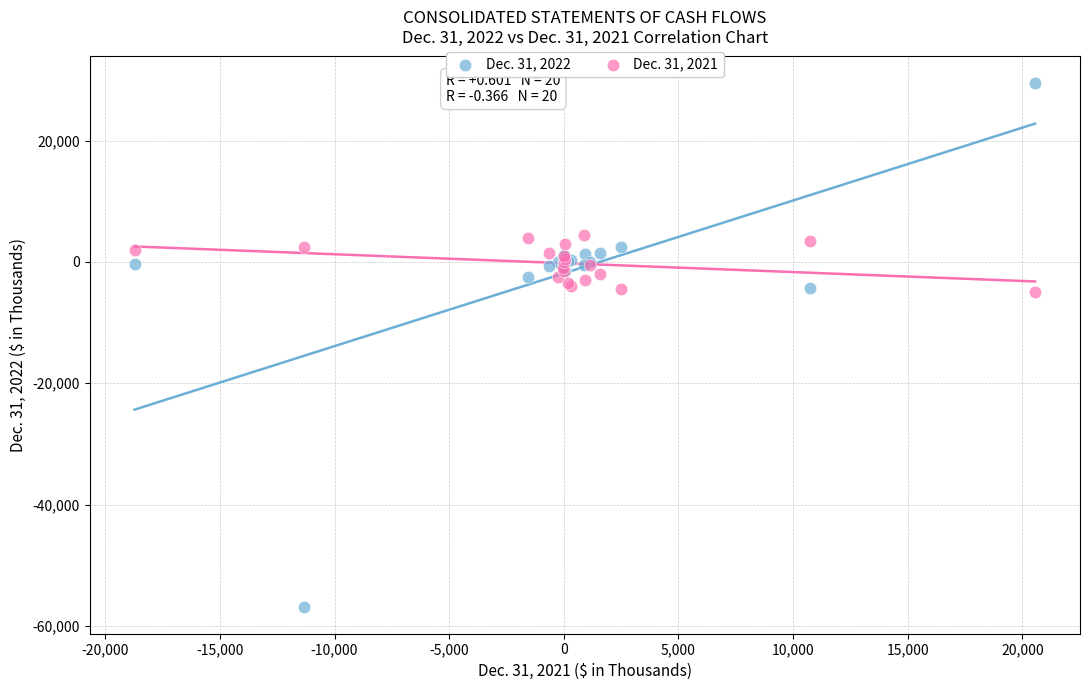

What are all the series names shown in the legend?

Dec. 31, 2022, Dec. 31, 2021